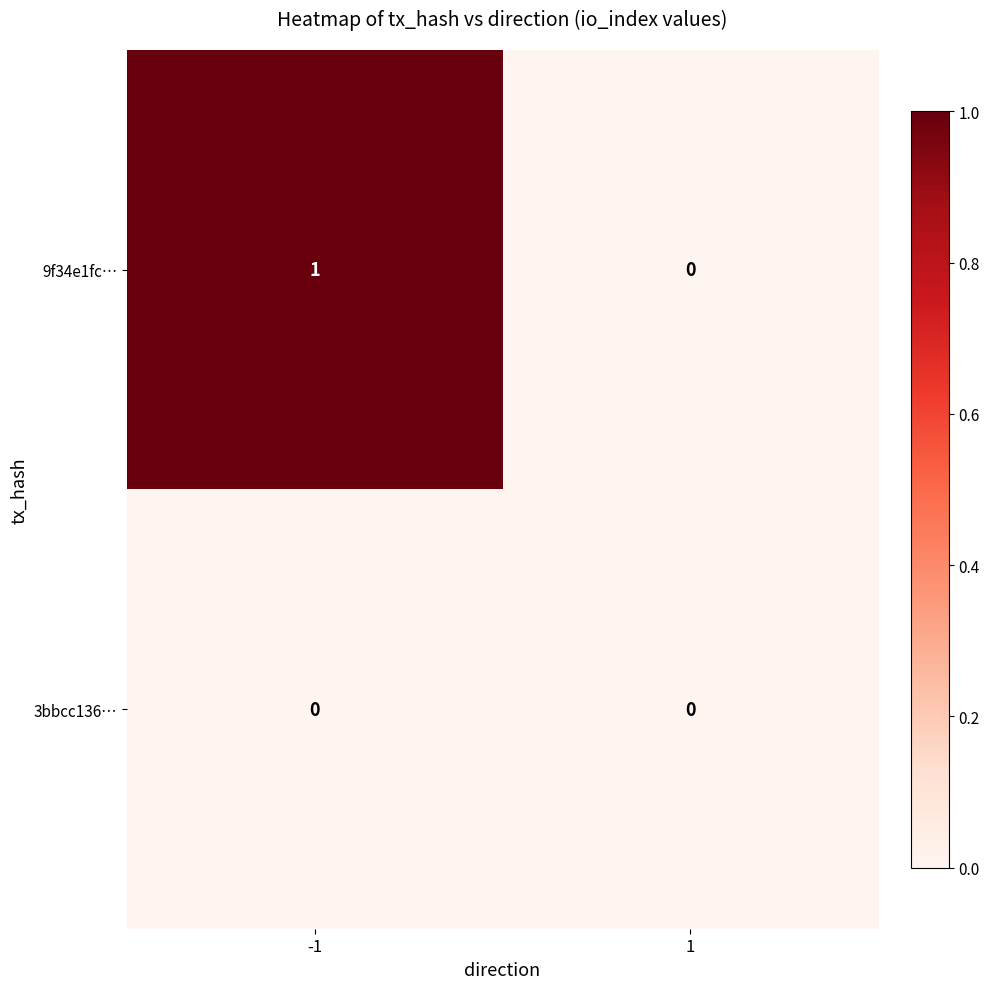

List the series in order of their peak value, lowest first.

3bbcc136…, 9f34e1fc…